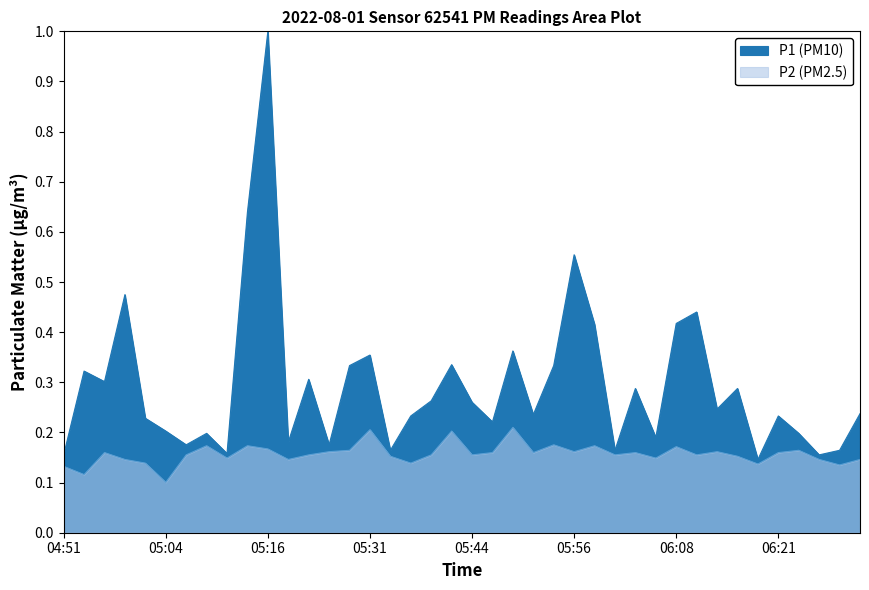

Count the number of categories in the chart.

40